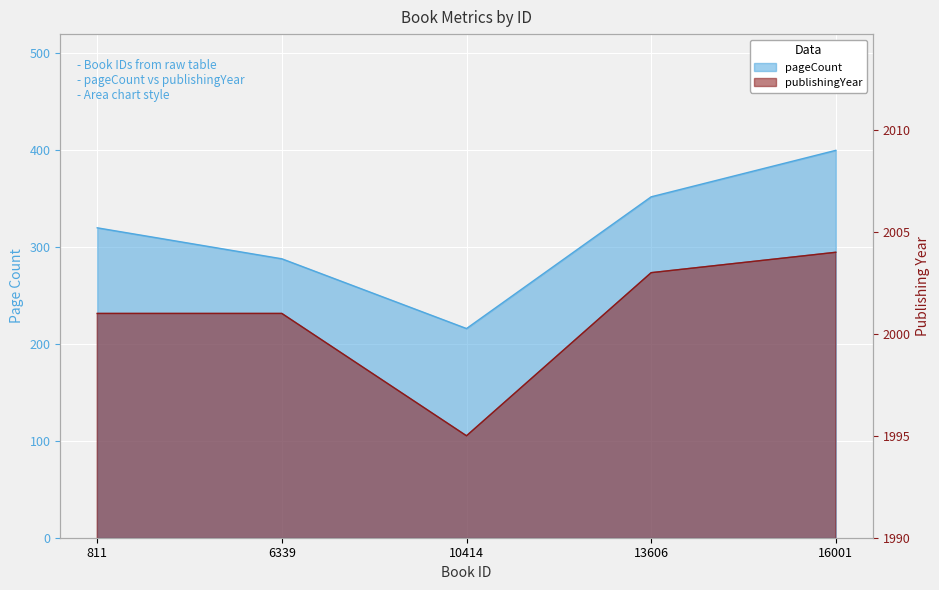

What is the difference between the second highest and minimum values in the pageCount series?

136